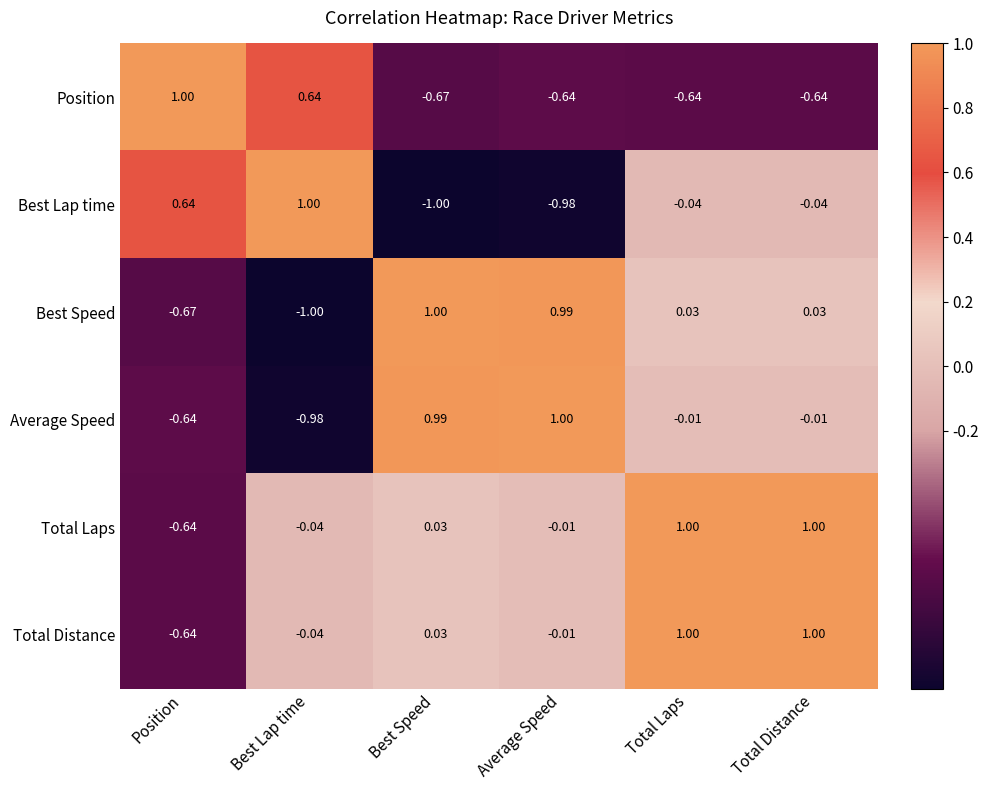

Which category has the highest value in the Average Speed series?

Average Speed